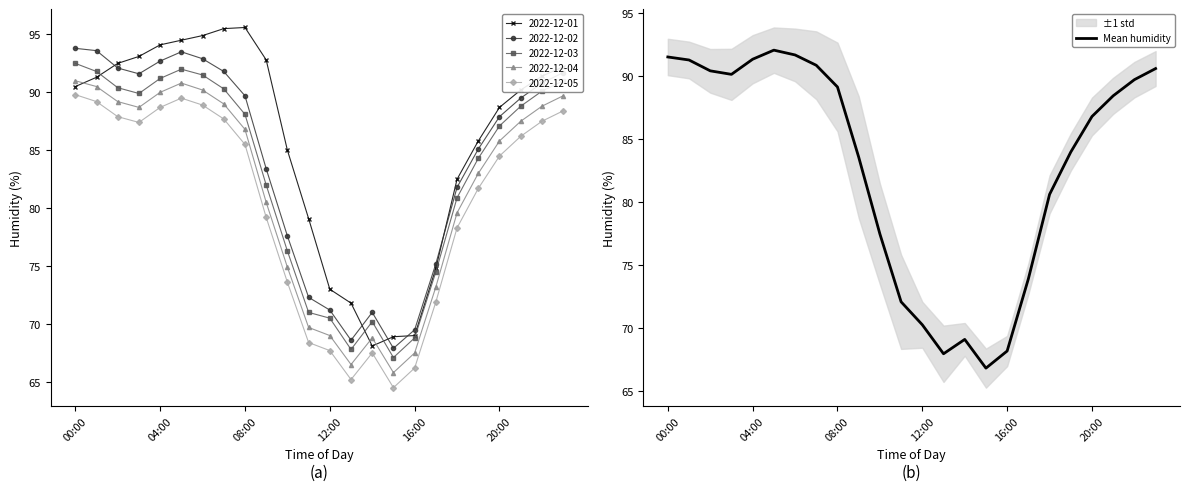

Where is the data nearest to the value 79?

10